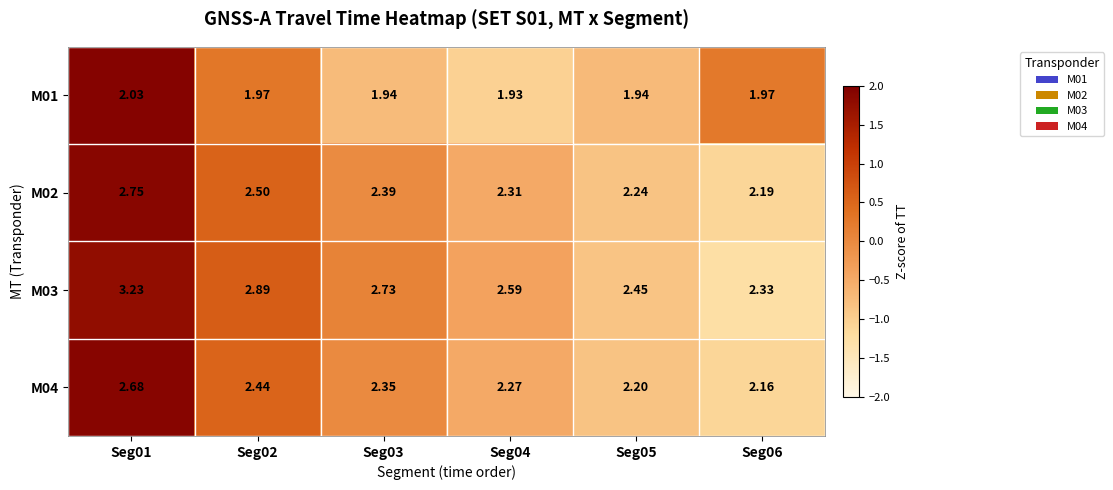

Is the value of M04 at Seg03 greater than the value of M01 at Seg02?

Yes